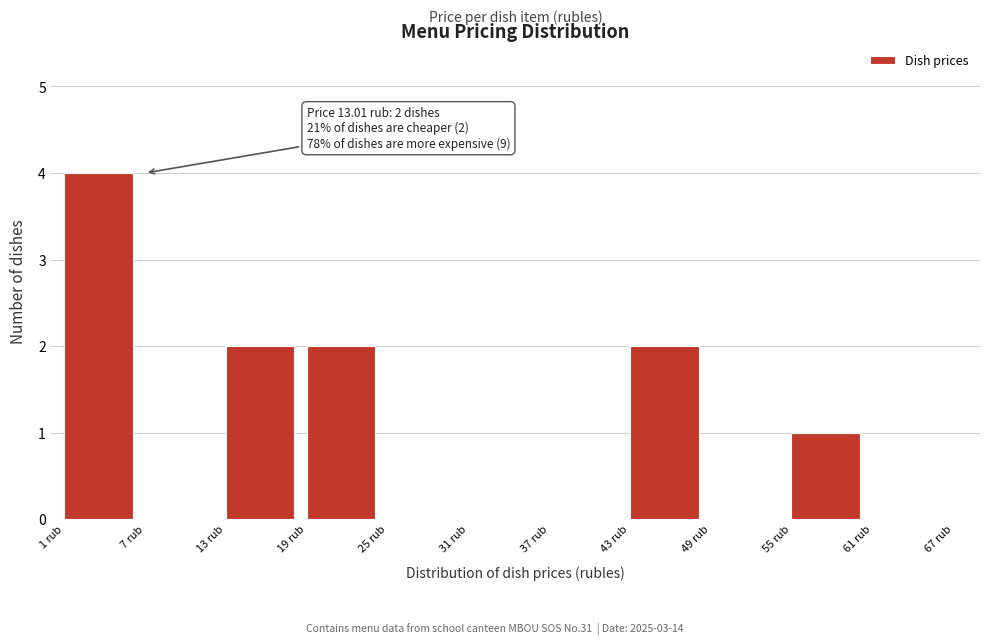

Over which range of the x-axis is the bar tallest?

1 to 7